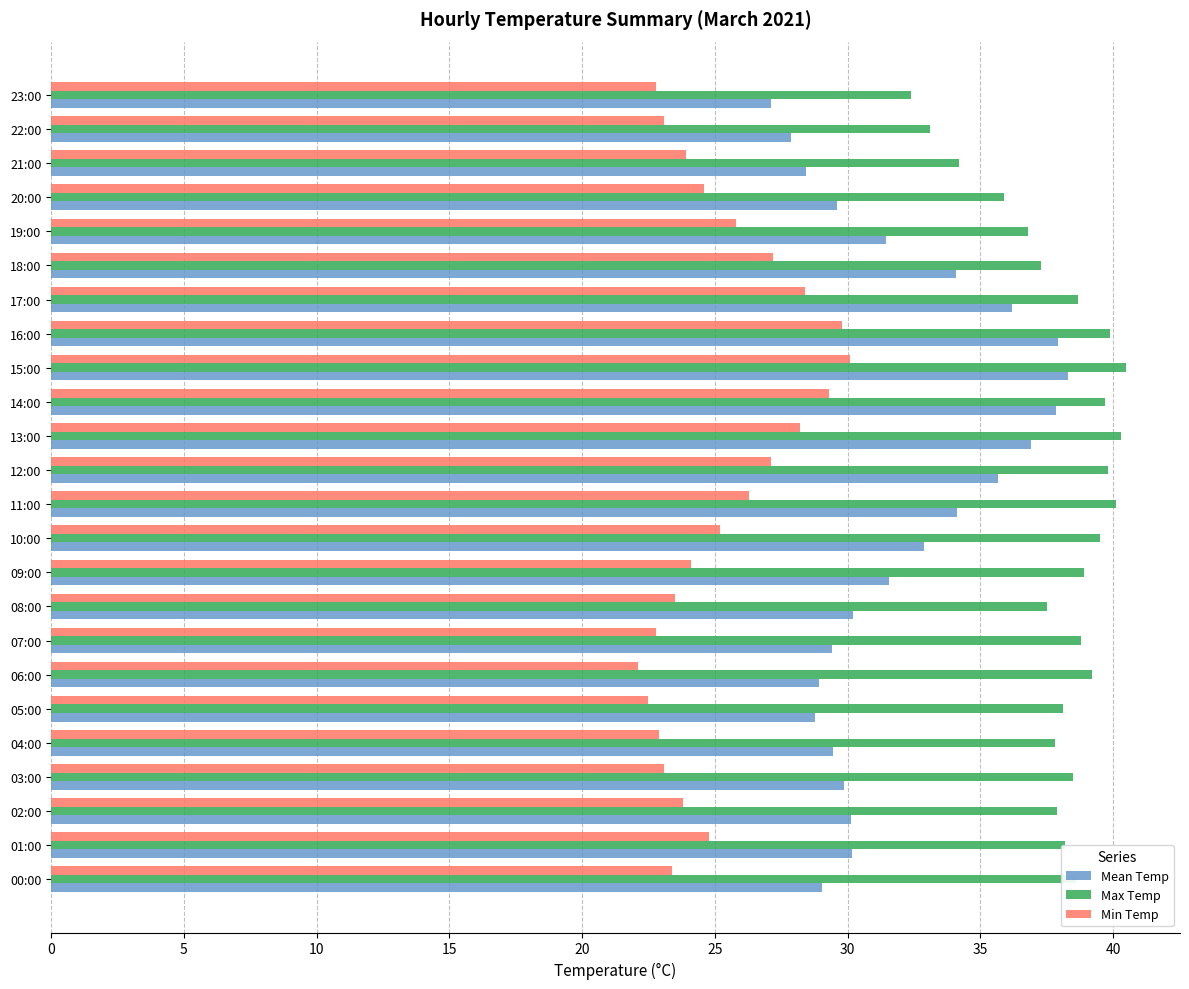

Which series has the widest spread of values?

Mean Temp